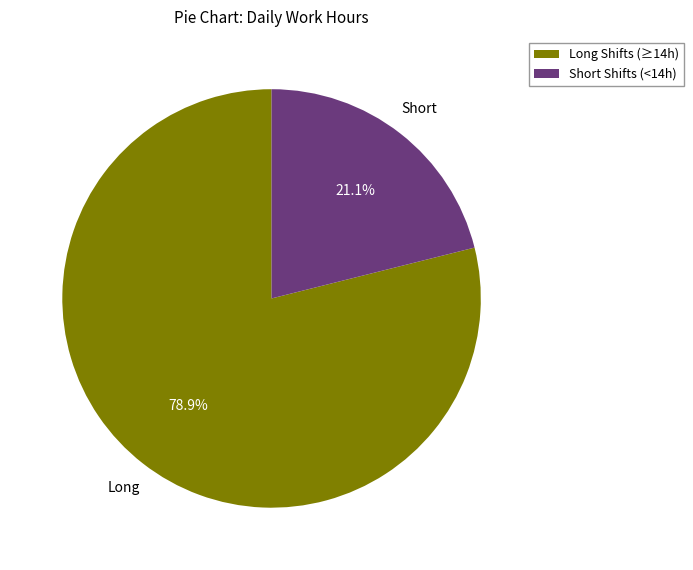

What is the majority slice?

Long Shifts (≥14h)